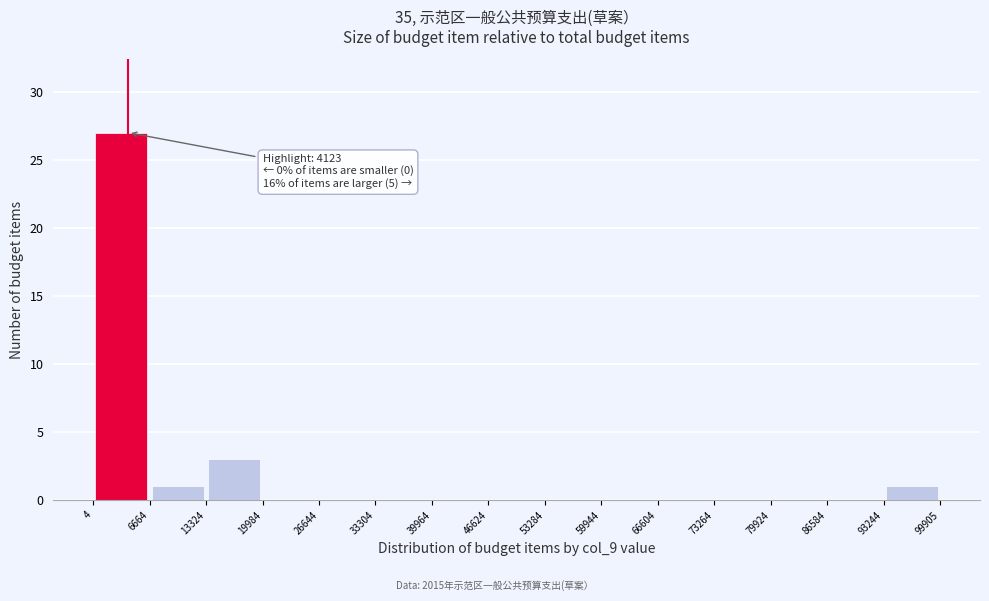

Which range on the x-axis has the tallest bar?

4 to 6664